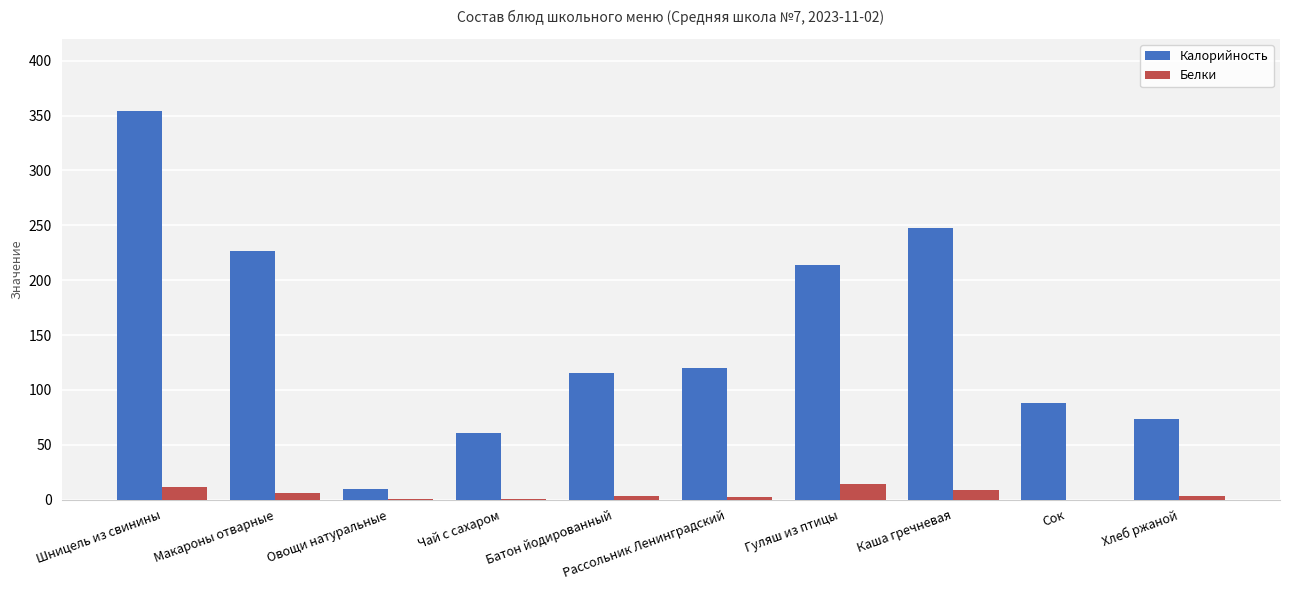

At which category is the sum across all series the highest?

Шницель из свинины